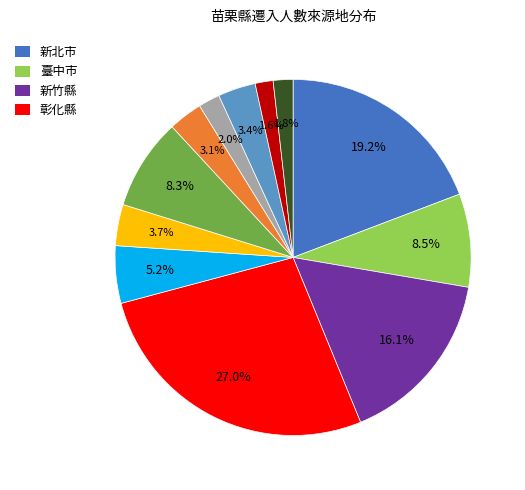

Is there any slice that represents more than half of the pie?

No